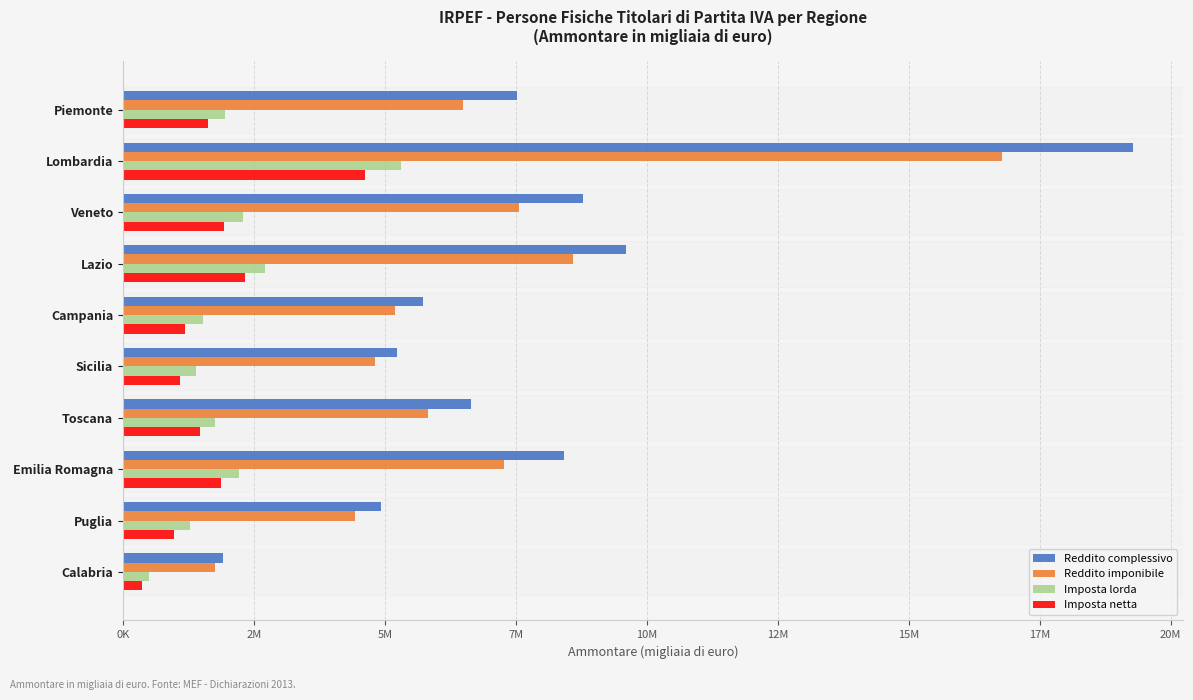

What are all the series names shown in the legend?

Reddito complessivo, Reddito imponibile, Imposta lorda, Imposta netta